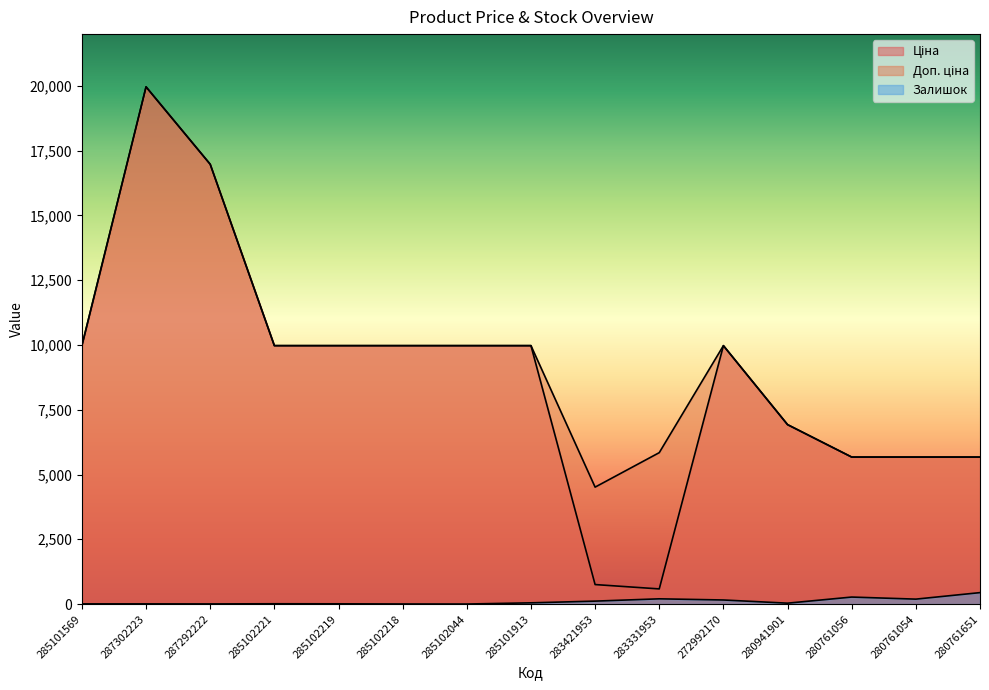

Where is Ціна nearest to the value 10274?

285101569